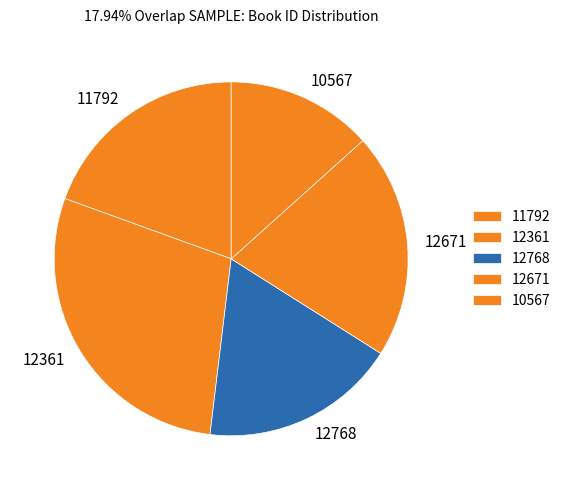

What is the largest slice in the pie chart?

12361